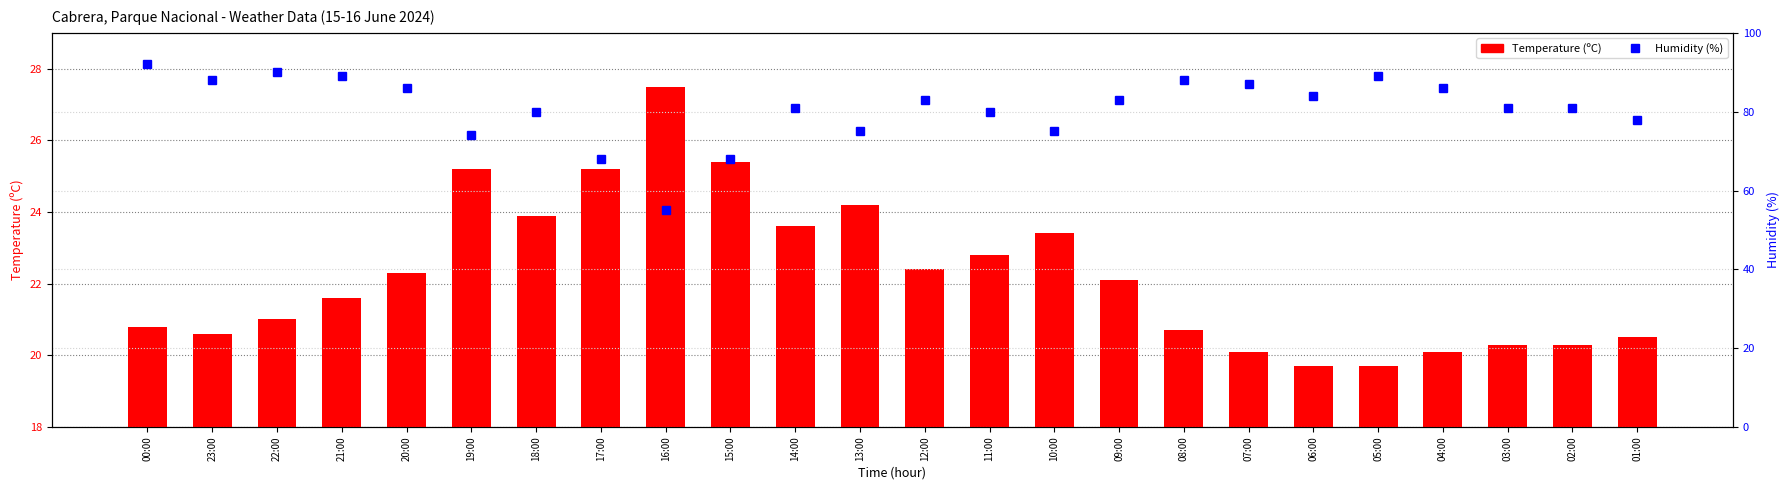

What is the total value across all series at 07:00?

107.1